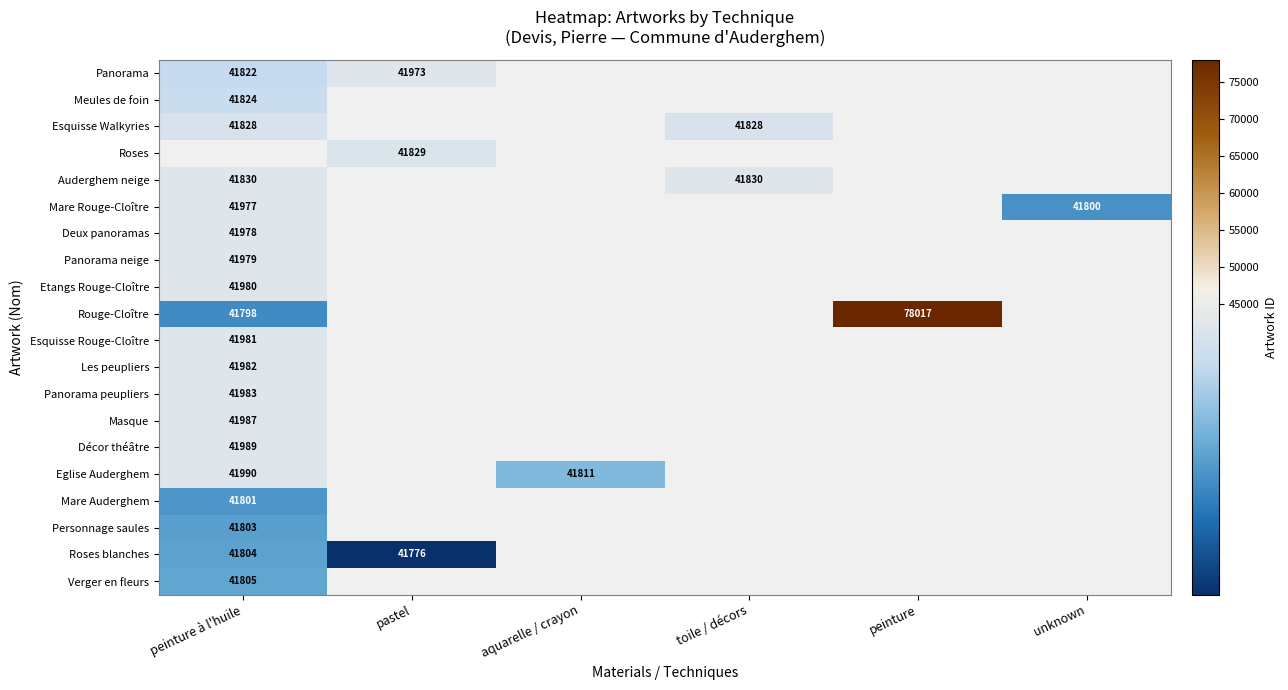

Is it true that Eglise Auderghem equals 20917 at peinture à l'huile?

False